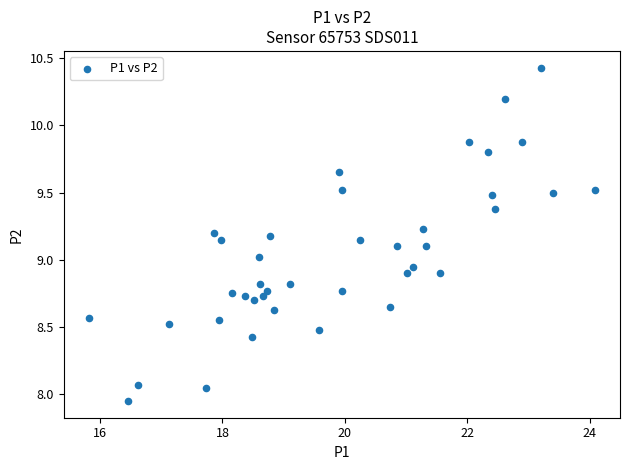

Count the number of points in this scatter plot.

40